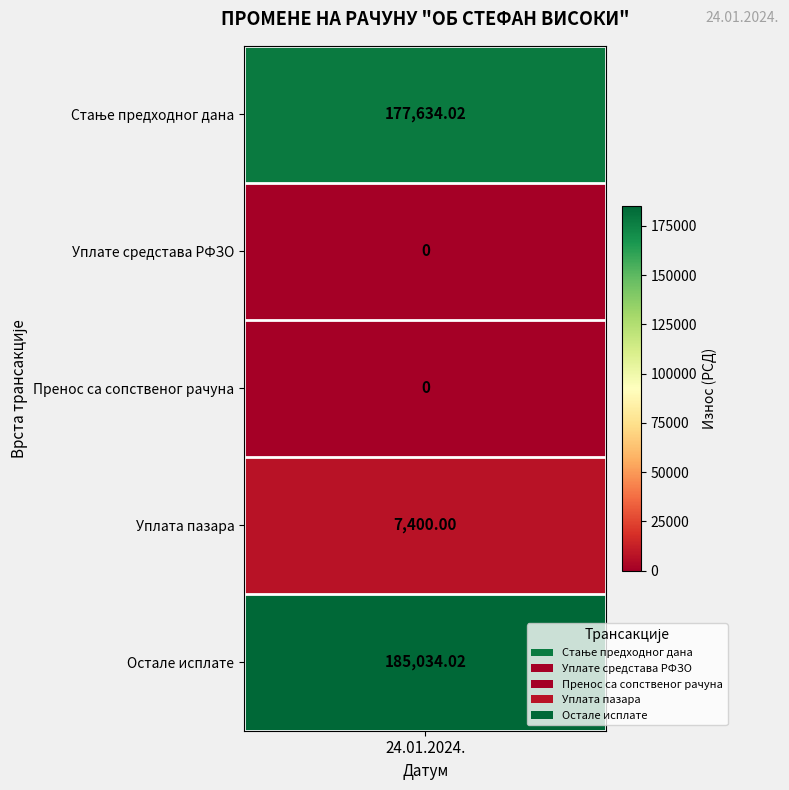

At 3, list the series in order from smallest to largest.

Уплате средстава РФЗО, Пренос са сопственог рачуна, Уплата пазара, Остале исплате, Стање предходног дана